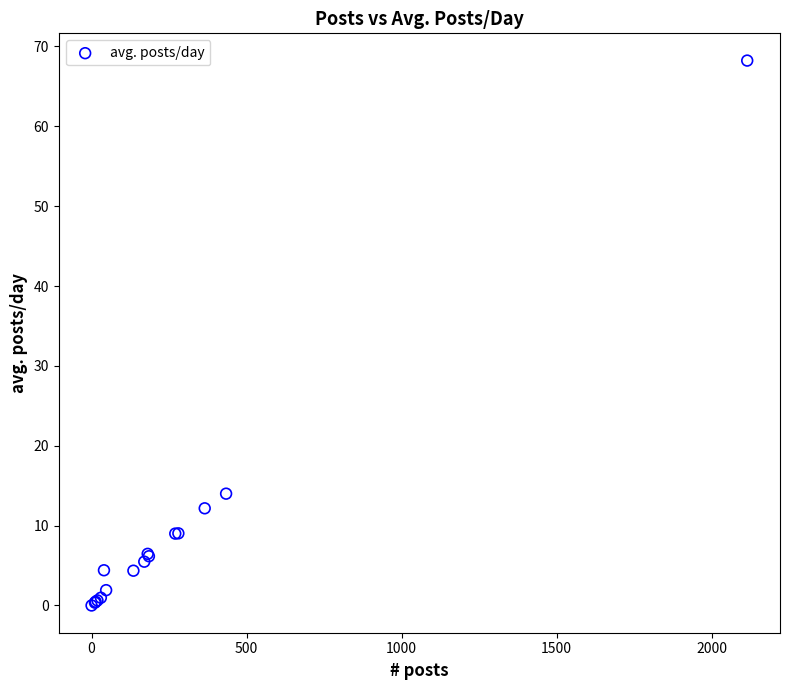

What Y value in the scatter plot is closest to 34?

14.0